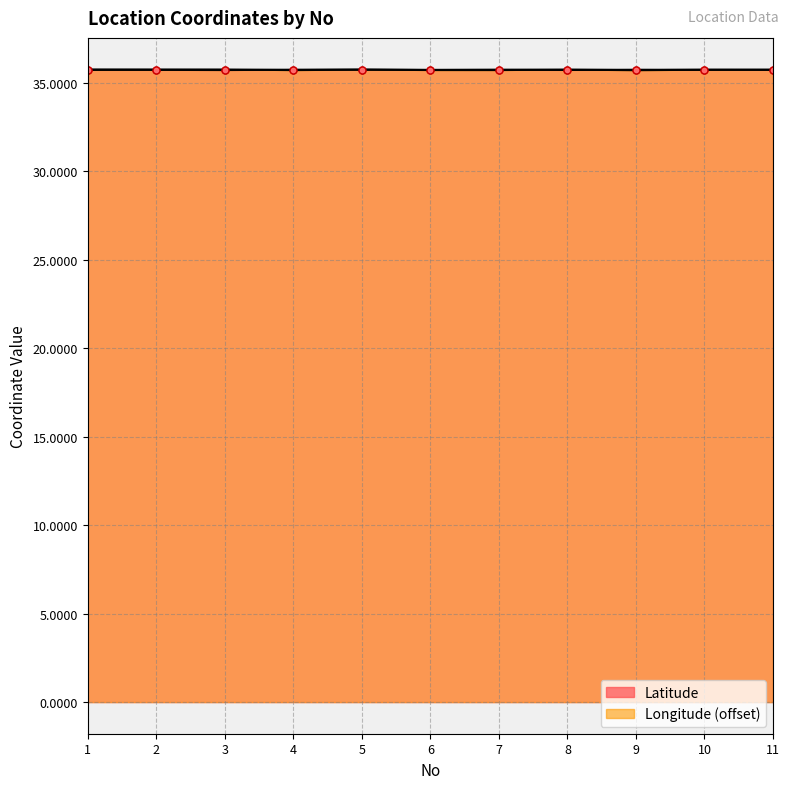

Which category has the lowest value in the Longitude series?

9